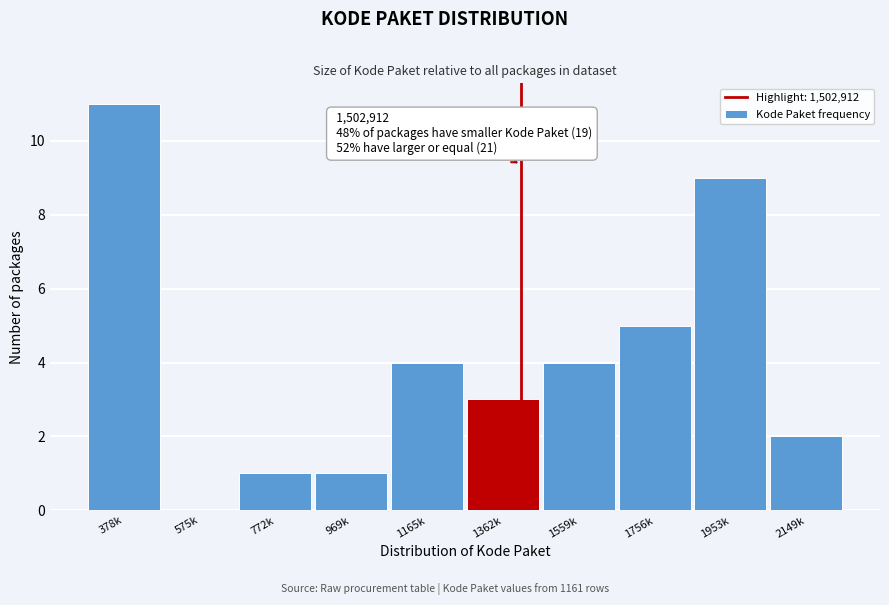

Reading right to left, extract all data points from this chart.

2149k=2	1953k=9	1756k=5	1559k=4	1362k=3	1165k=4	969k=1	772k=1	575k=0	378k=11